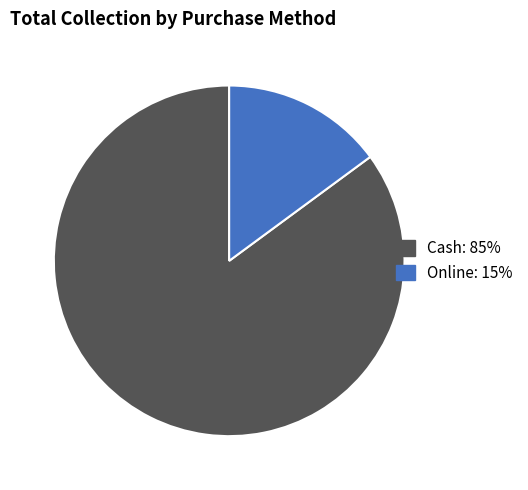

Is it true that Cash is 75% of the pie?

False